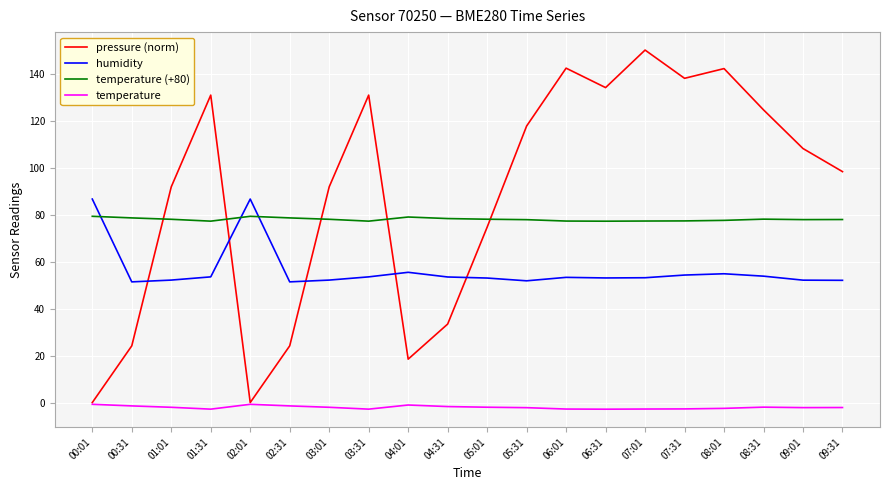

Does the chart display data point markers on the line(s)?

No